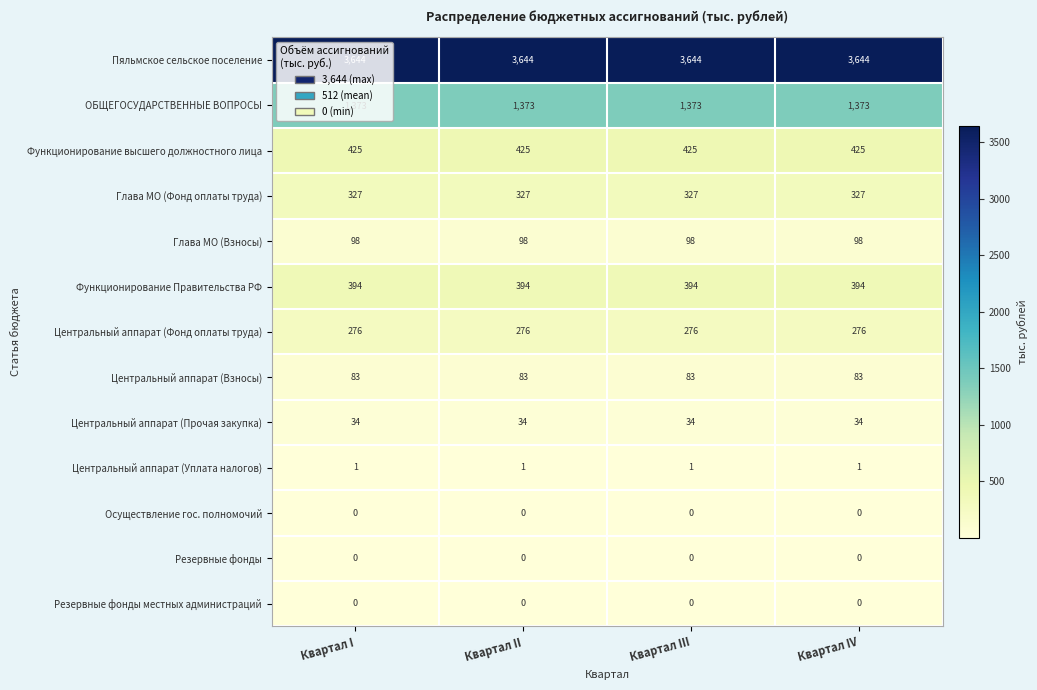

What is the lowest value of the Центральный аппарат (Прочая закупка) series?

34